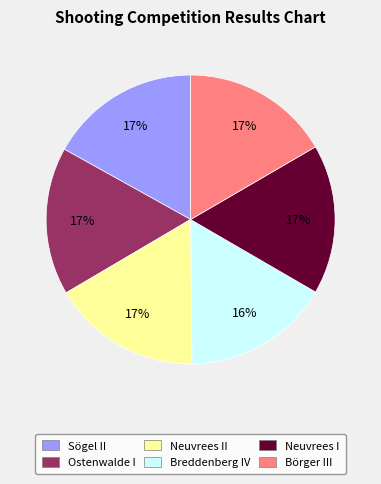

Is there any slice that represents more than half of the pie?

No